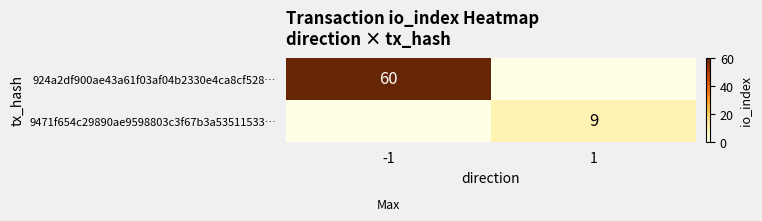

Which series changed the most between -1 and 1?

924a2df900ae43a61f03af04b2330e4ca8cf528…